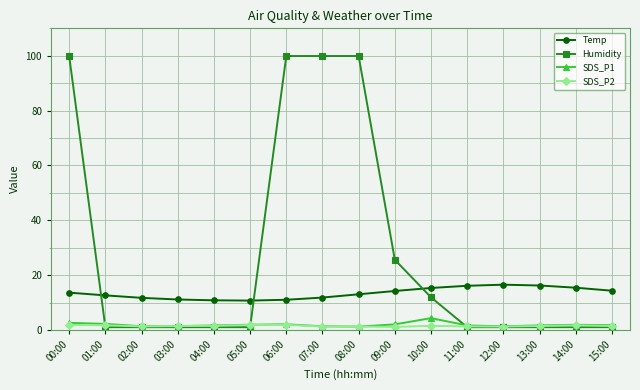

The SDS_P1 series shows 1.6 at 11:00. True or false?

True